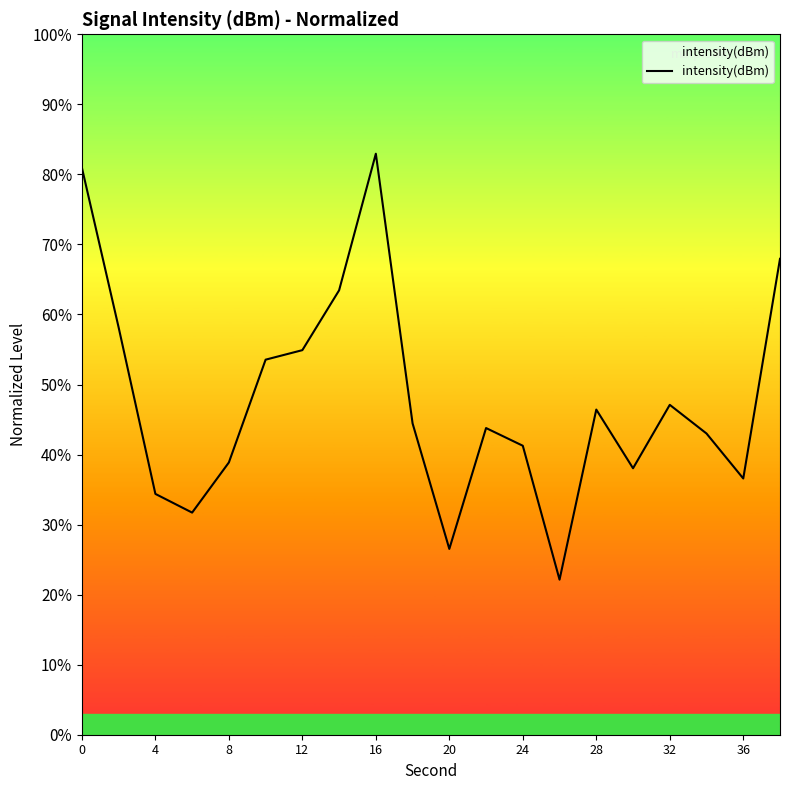

Does the chart display data point markers on the line(s)?

No